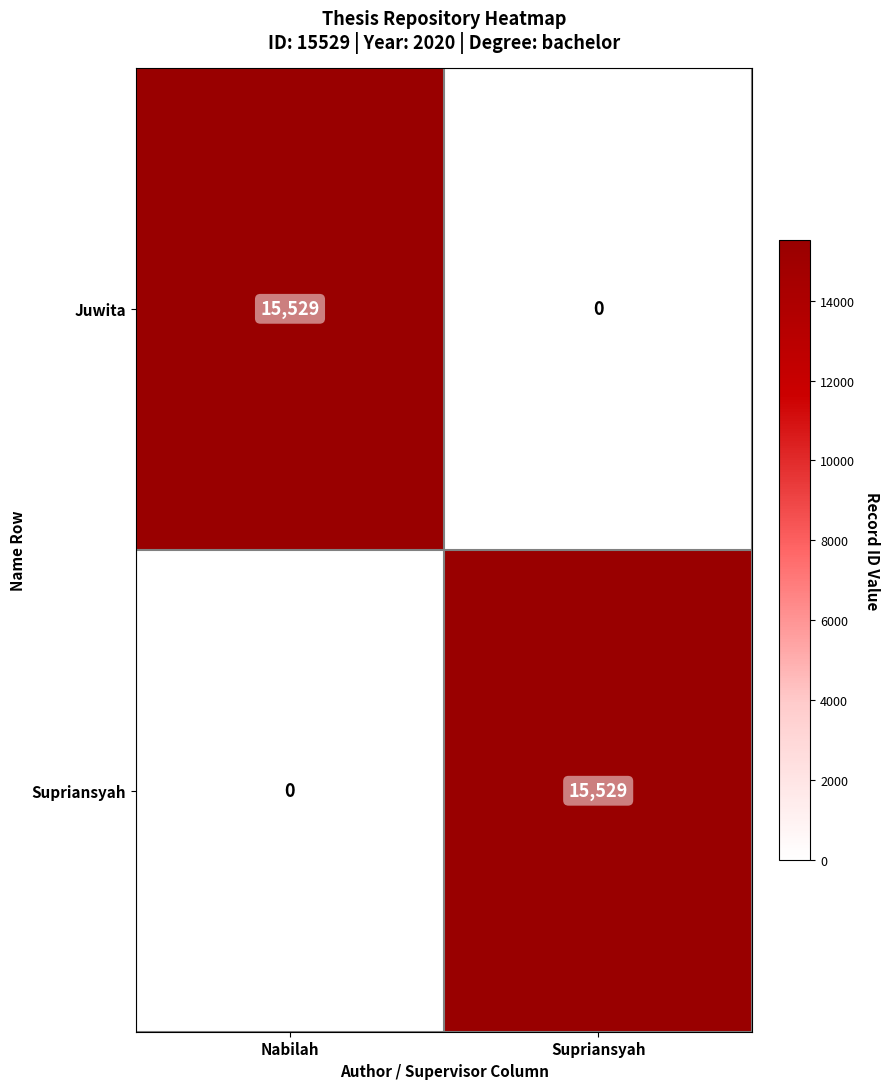

What is the spread (max minus min) of values at Nabilah?

15529